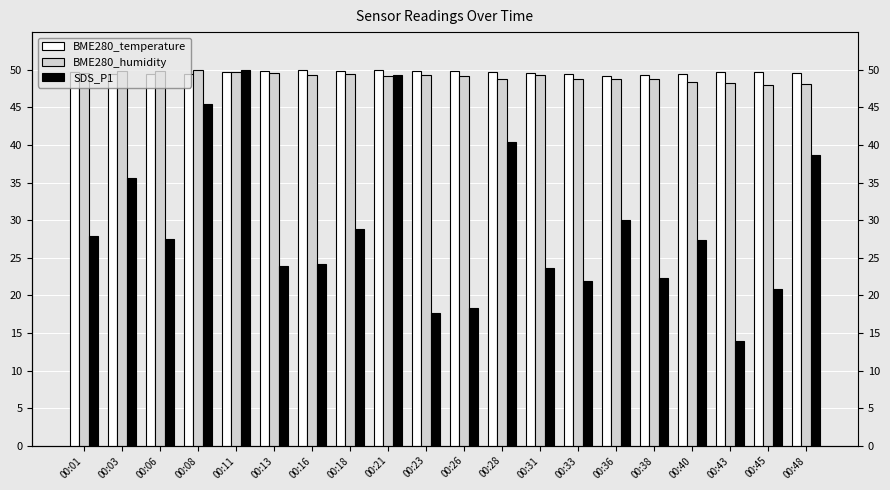

Which has a higher value, 00:13 or 00:48?

00:13